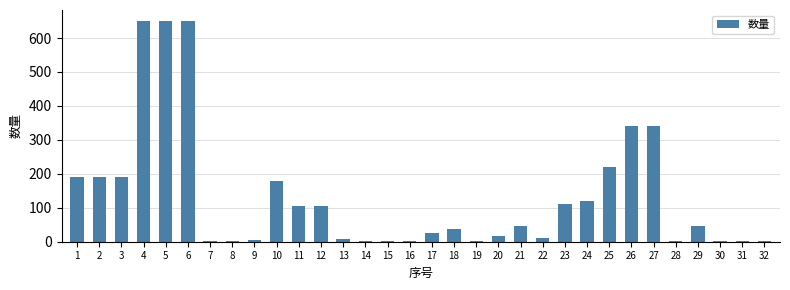

What is the change in value from 1 to 24?

-70